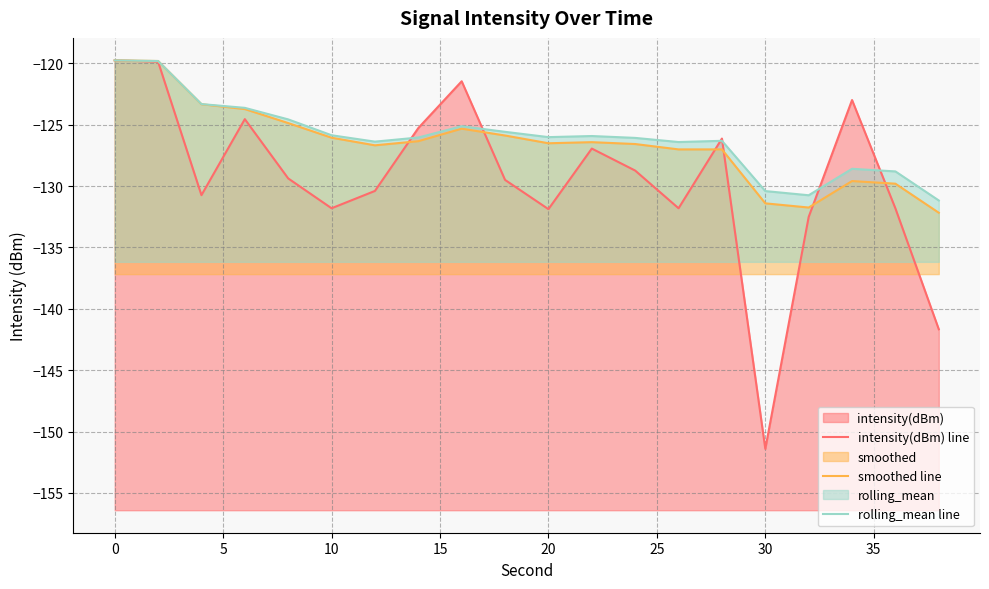

Rank the series by their maximum value, from lowest to highest.

intensity(dBm) line, smoothed line, rolling_mean line